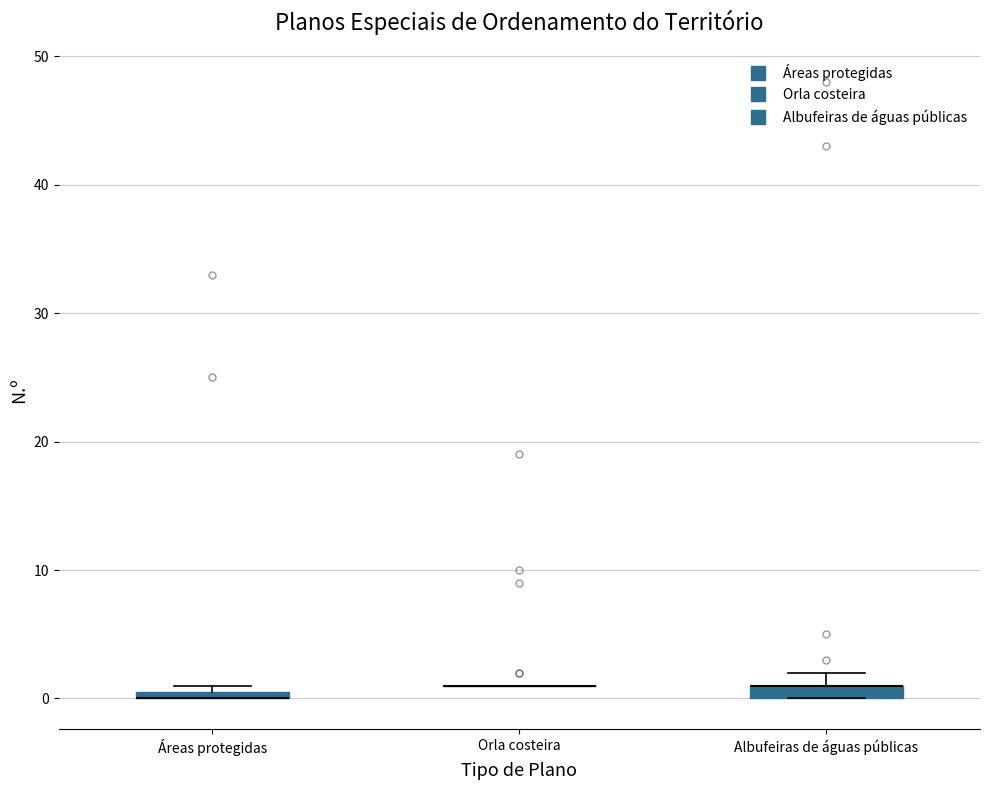

Where is the lower edge of the box for Áreas protegidas on the y-axis? The values are not printed on the chart, so give them approximately, as read against the axis.

0